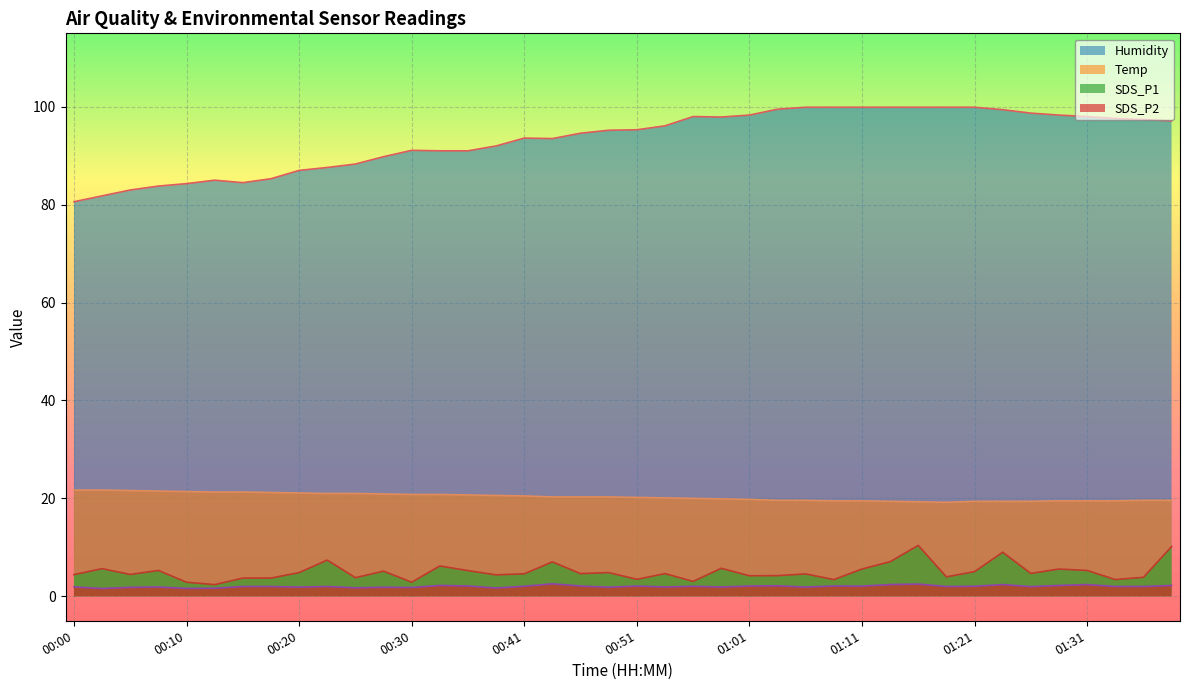

True or false: SDS_P2 and SDS_P1 cross at least once.

False